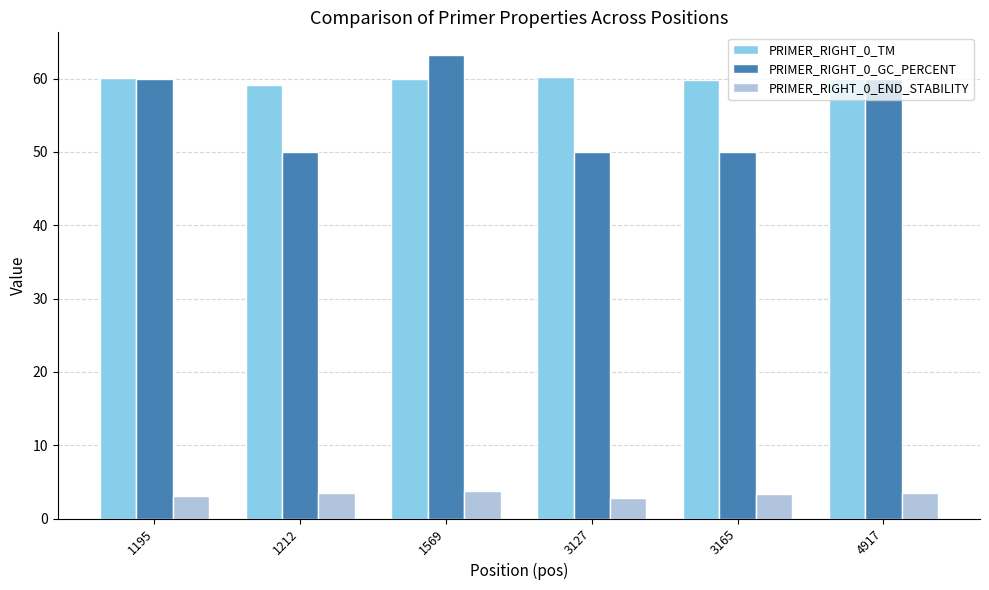

Is it true that PRIMER_RIGHT_0_END_STABILITY equals 3.0 at 1195?

True